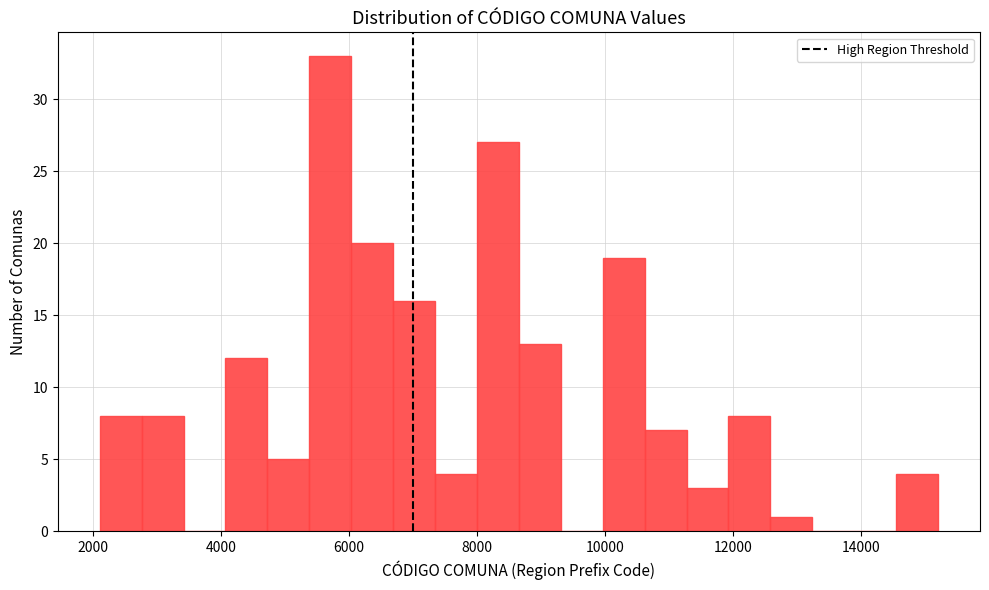

Around what value on the x-axis is the tallest bar? Give the approximate position of its centre, as read against the axis.

5800